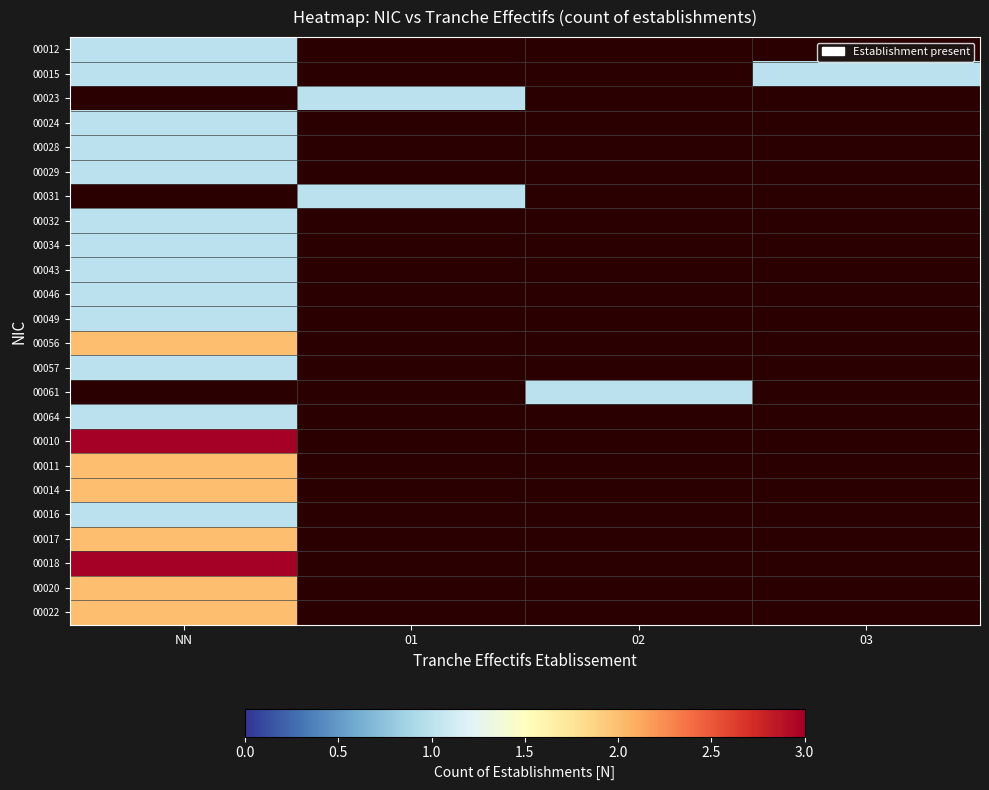

Is the value of 00046 at 02 greater than the value of 00010 at 03?

No